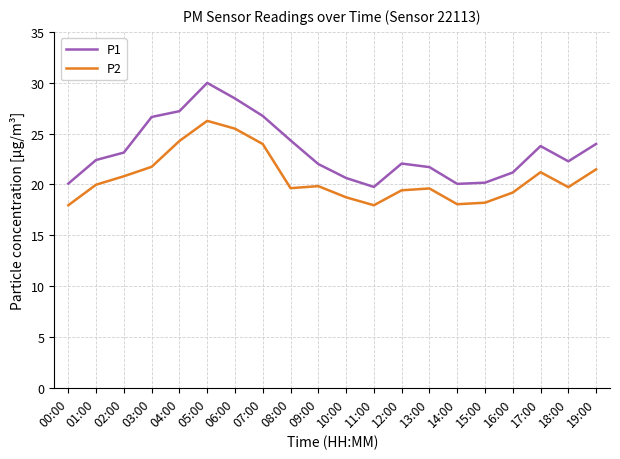

Which series has the widest spread of values?

P1